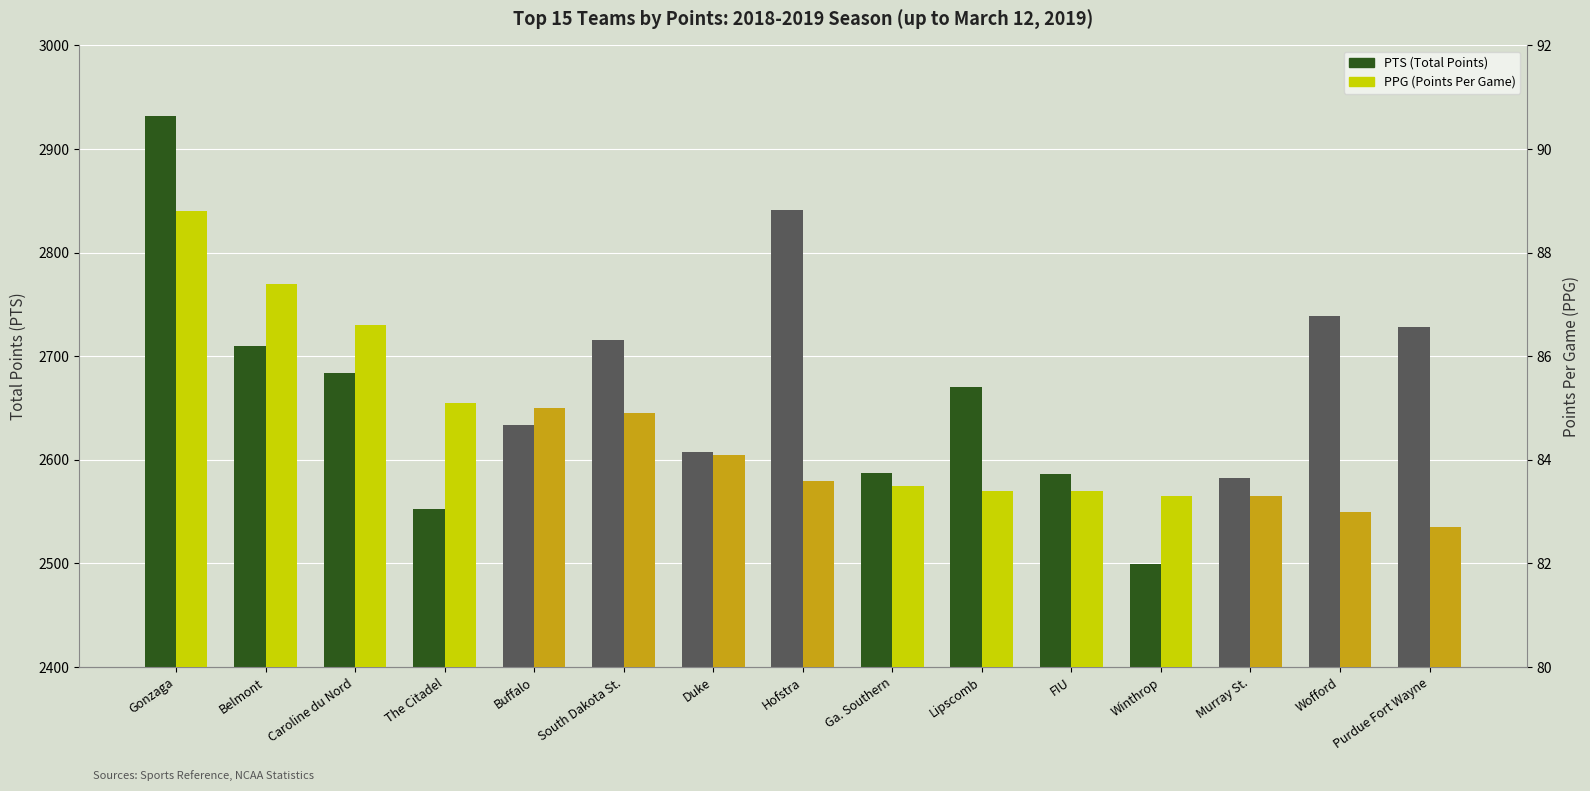

What is the approximate value of PTS at Ga. Southern?

2587.0